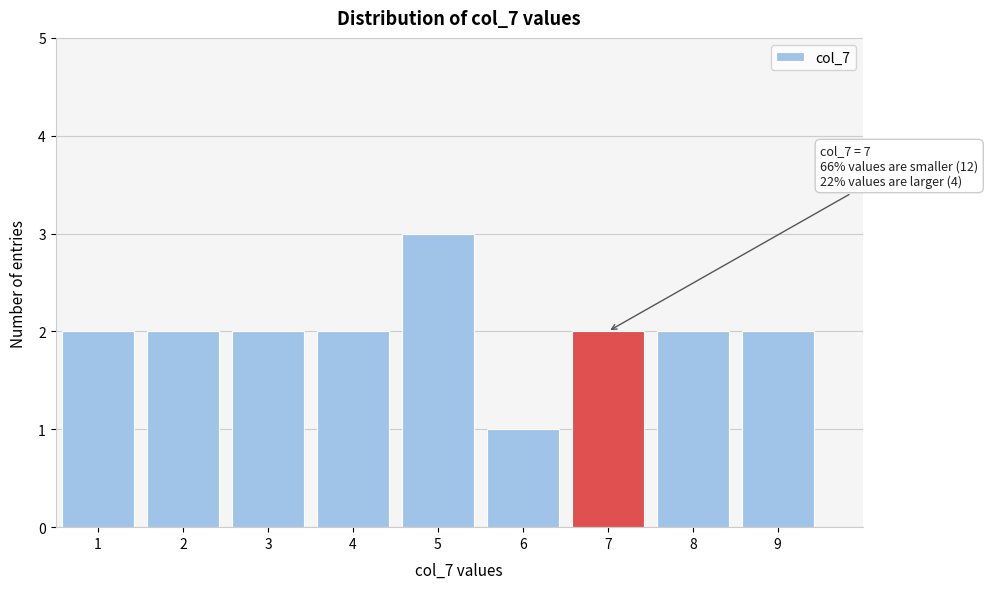

Which range on the x-axis has the tallest bar?

4.5 to 5.5